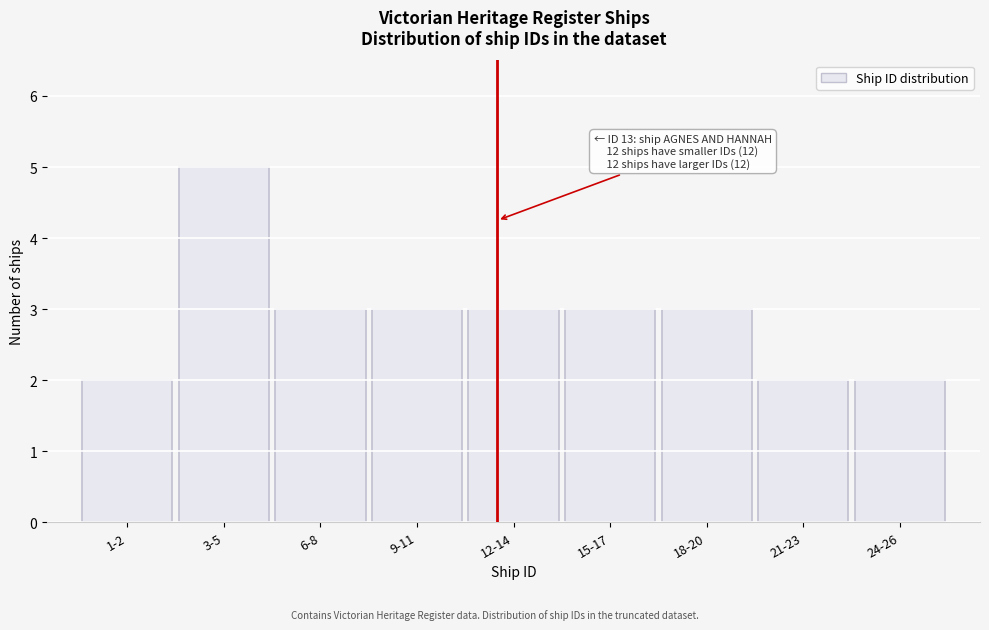

Reading left to right, what are all the values shown in this chart?

1-2=2	3-5=5	6-8=3	9-11=3	12-14=3	15-17=3	18-20=3	21-23=2	24-26=2